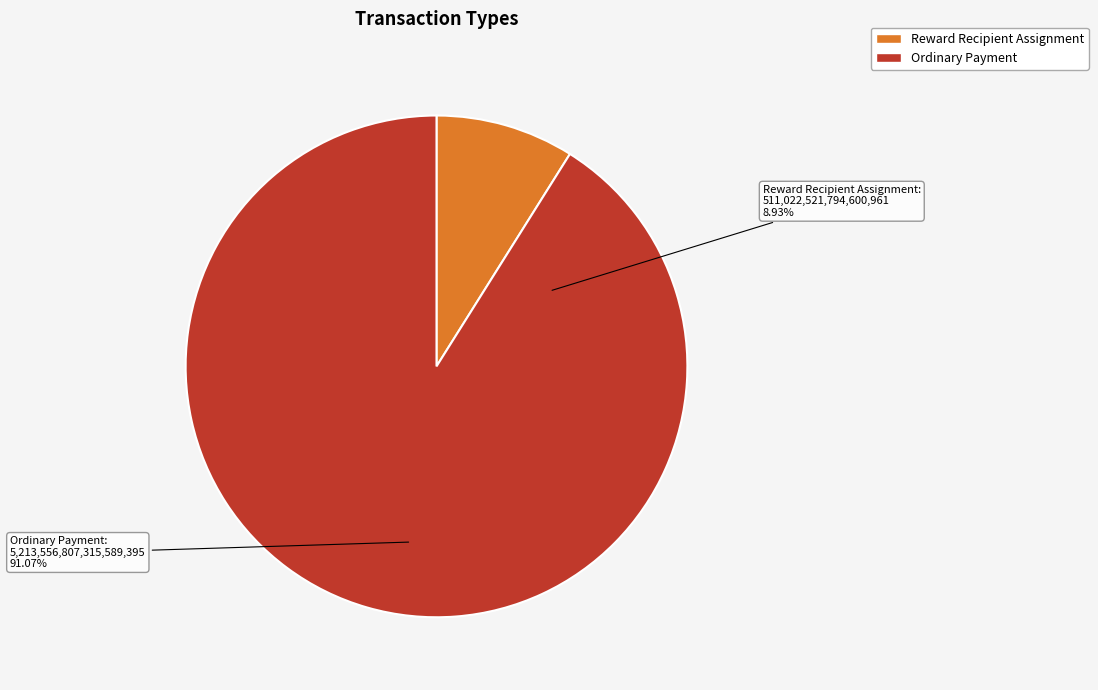

Between Reward Recipient Assignment and Ordinary Payment, which is larger?

Ordinary Payment